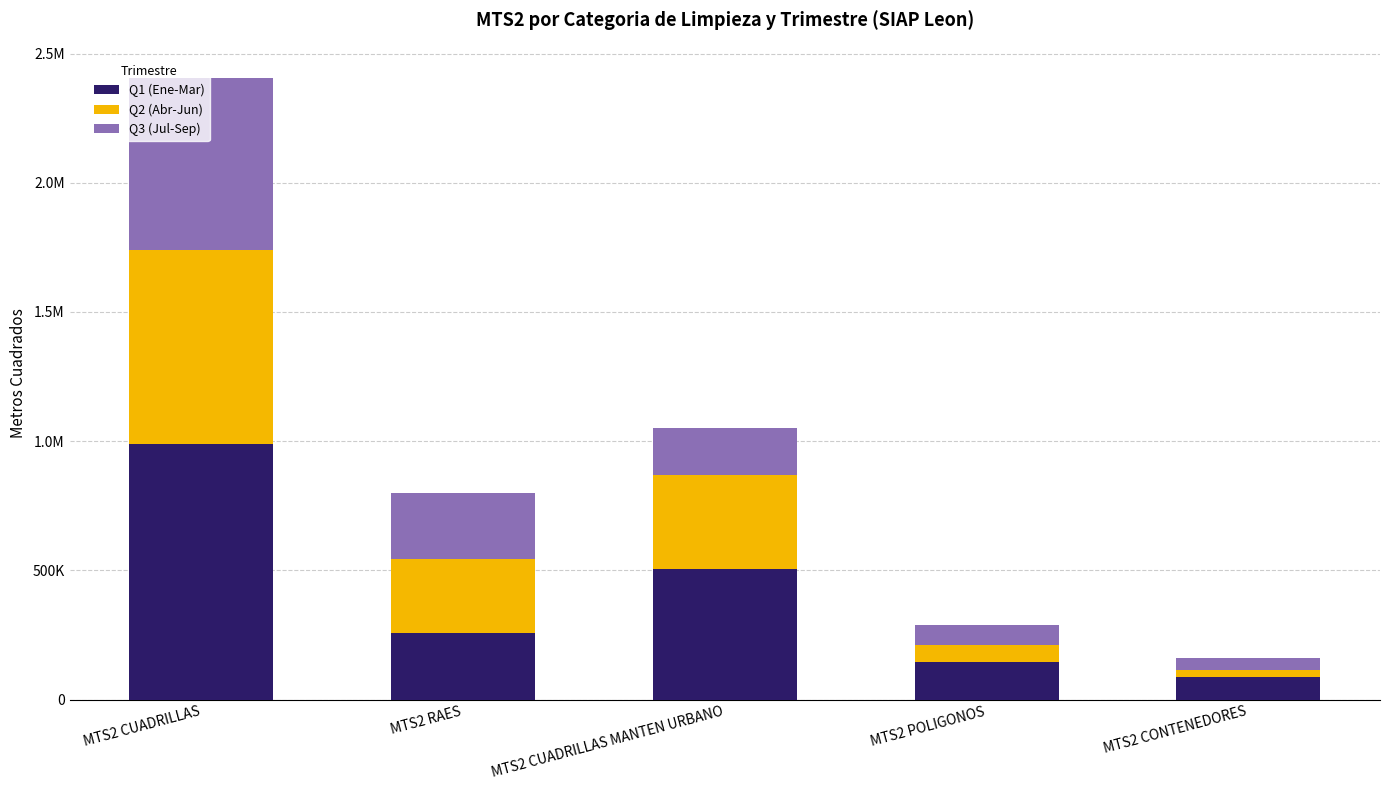

Which series has the widest spread of values?

Q1 (Ene-Mar)